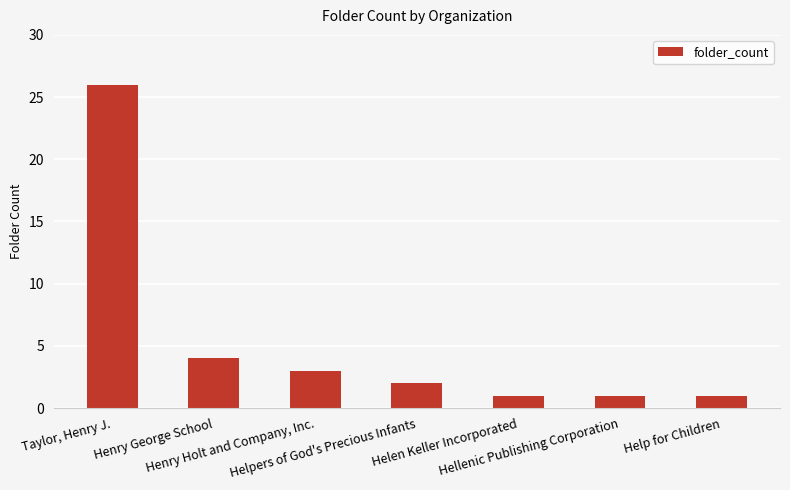

The chart shows a value of 3 at Henry Holt and Company, Inc.. True or false?

True